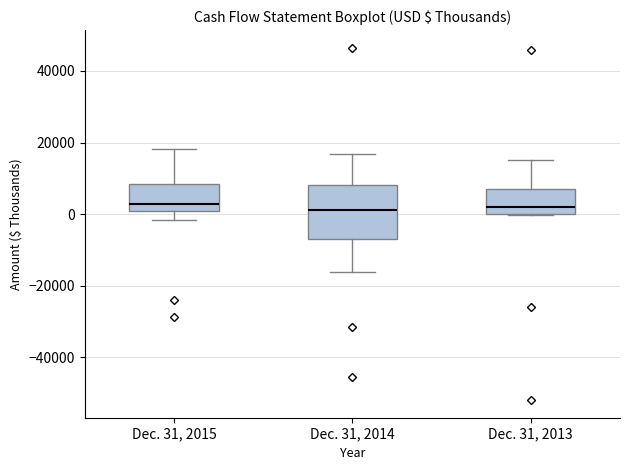

Where is the upper edge of the box for Dec. 31, 2013 on the y-axis? The values are not printed on the chart, so give them approximately, as read against the axis.

6000